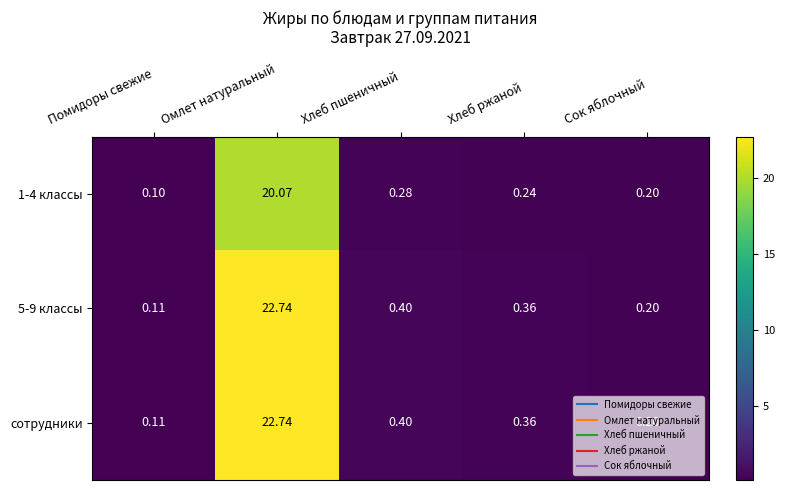

Is the value of 5-9 классы at Хлеб пшеничный greater than the value of сотрудники at Омлет натуральный?

No